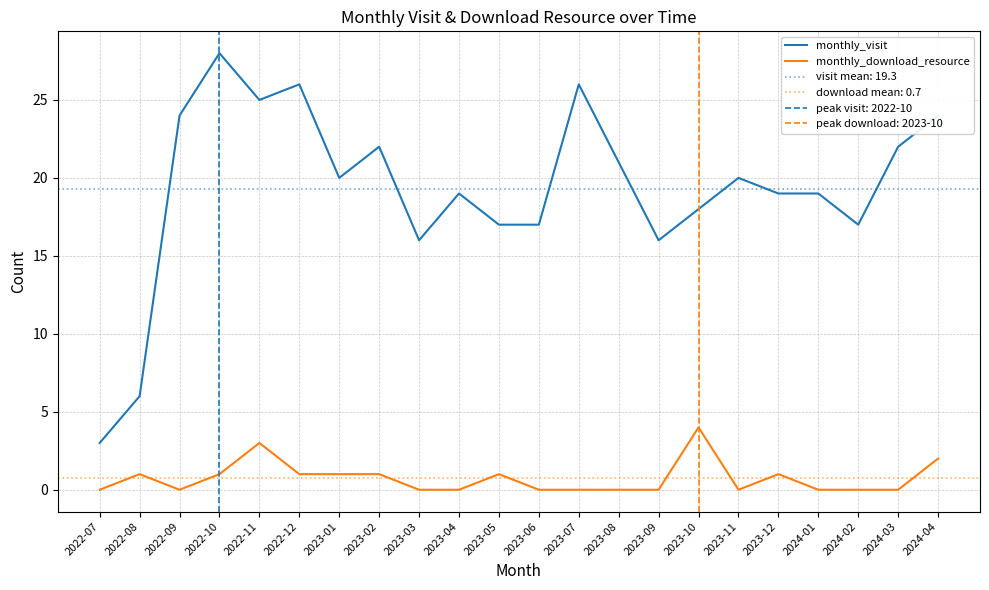

Count the number of data series in this chart.

2